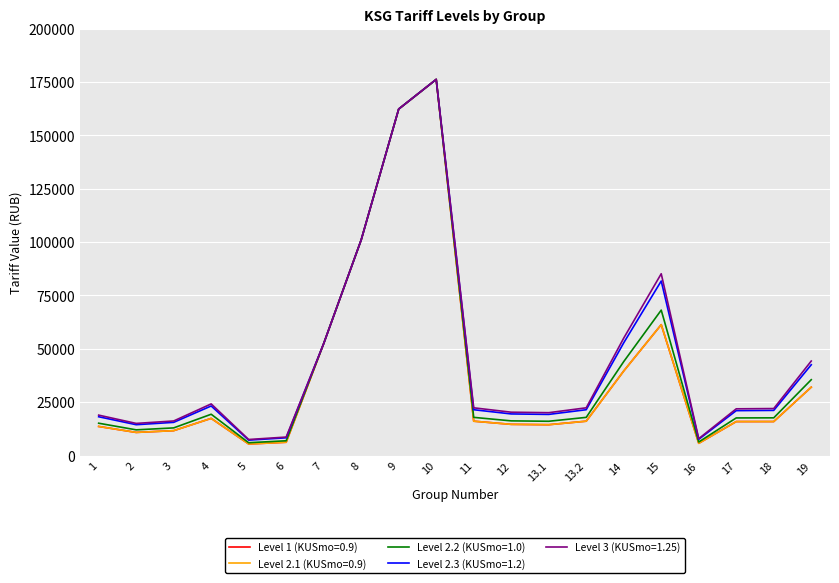

How many data points in Level 3 (KUSmo=1.25) are less than 22380?

10